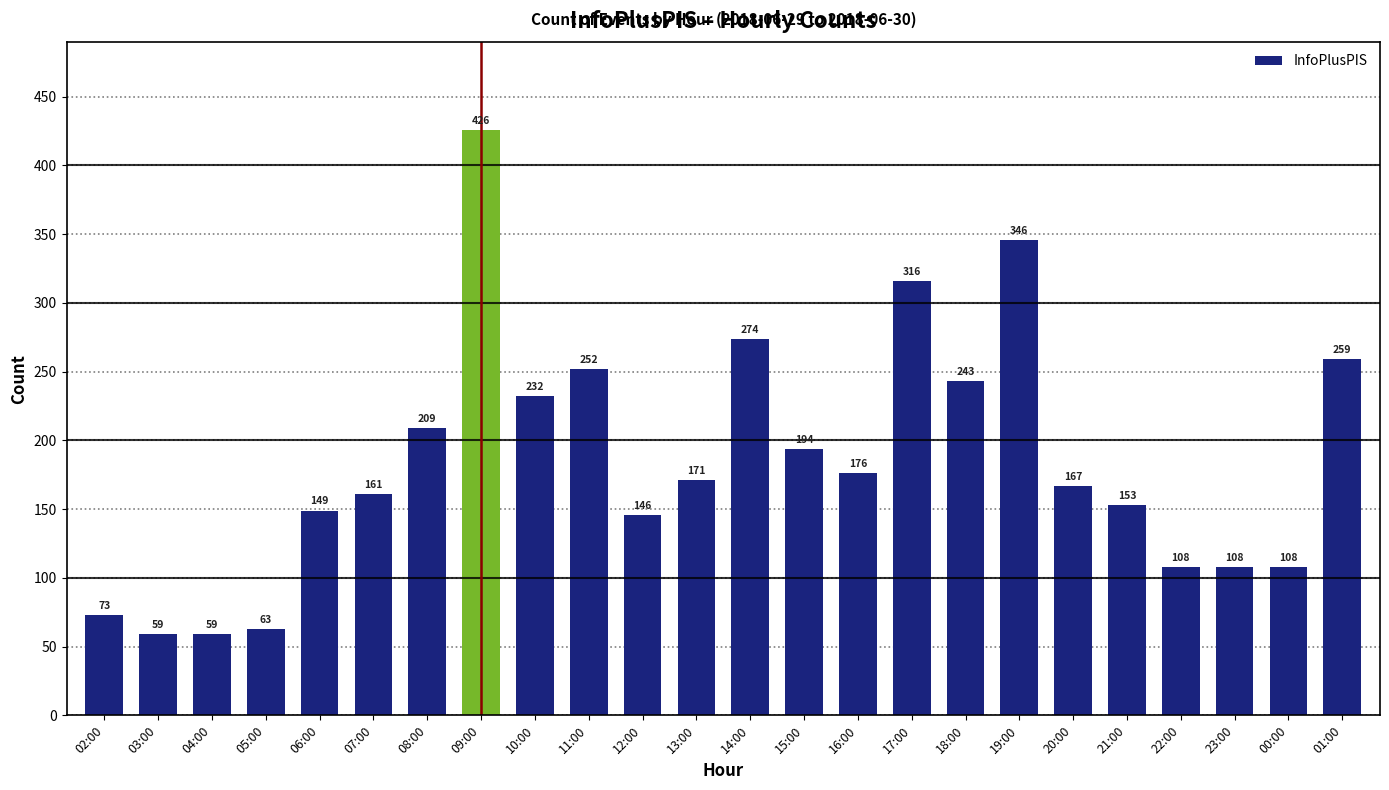

What is the difference between the maximum and minimum values?

367